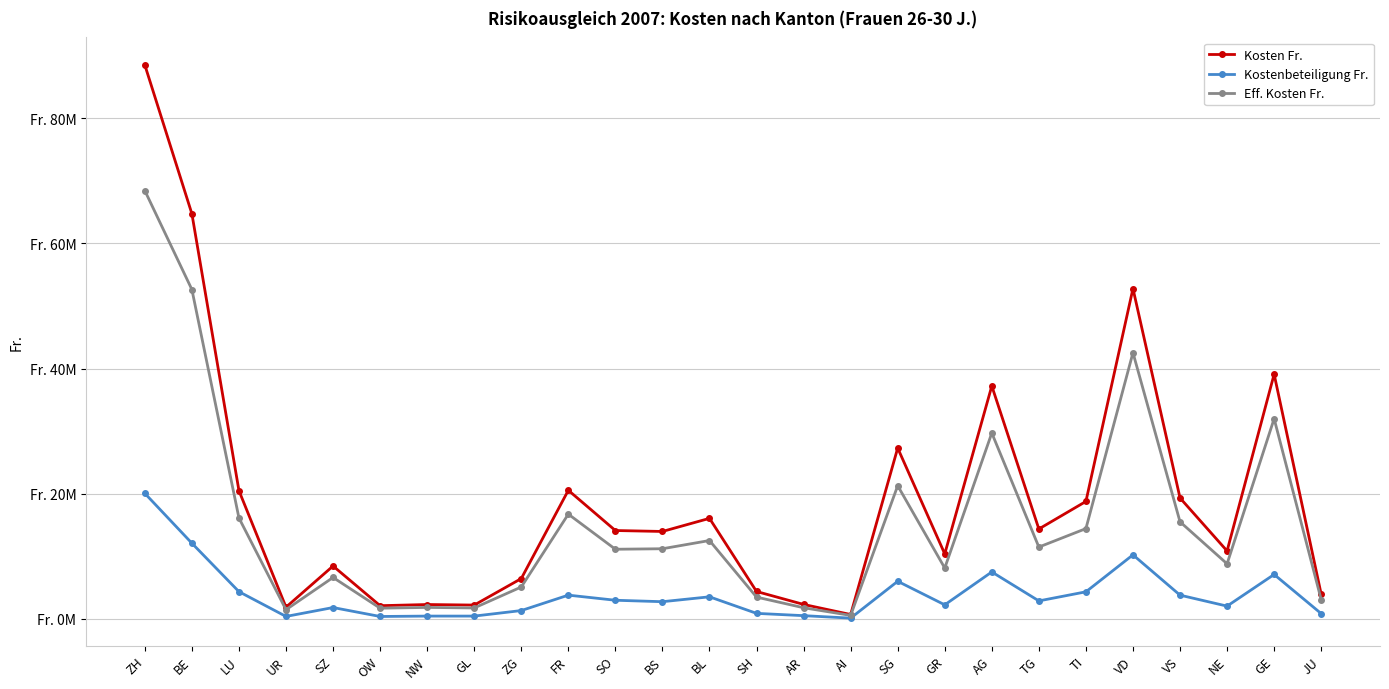

True or false: Eff. Kosten Fr. and Kosten Fr. intersect in this chart.

False